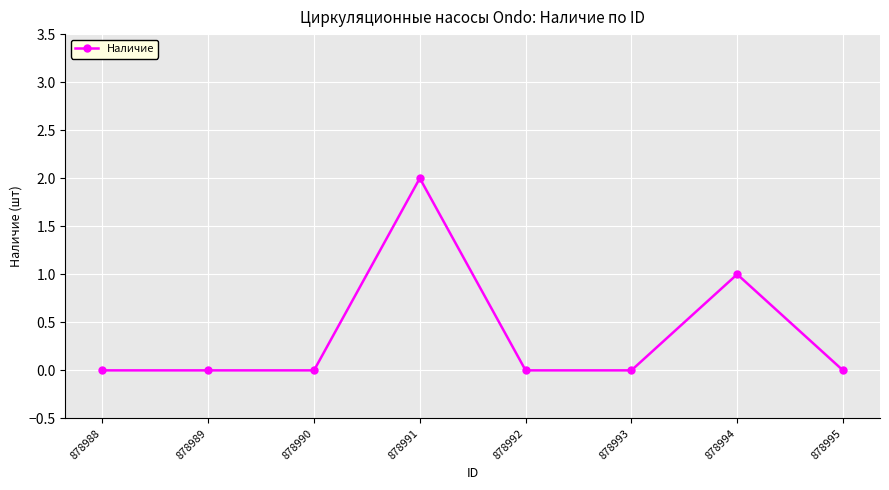

What is the difference between the maximum and minimum values?

2